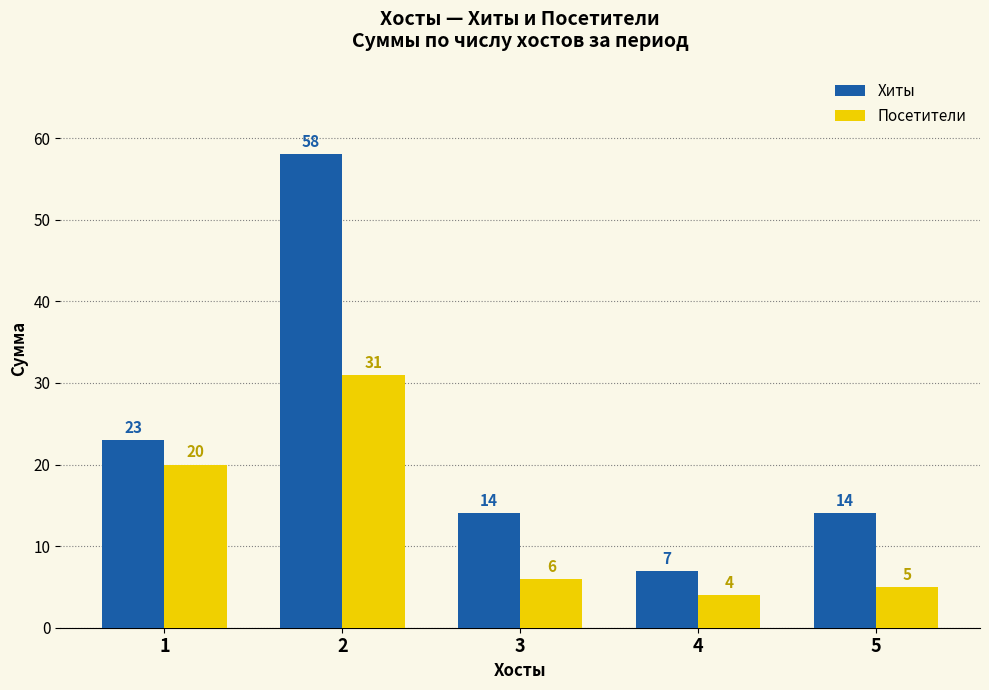

What are all the series names shown in the legend?

Хиты, Посетители